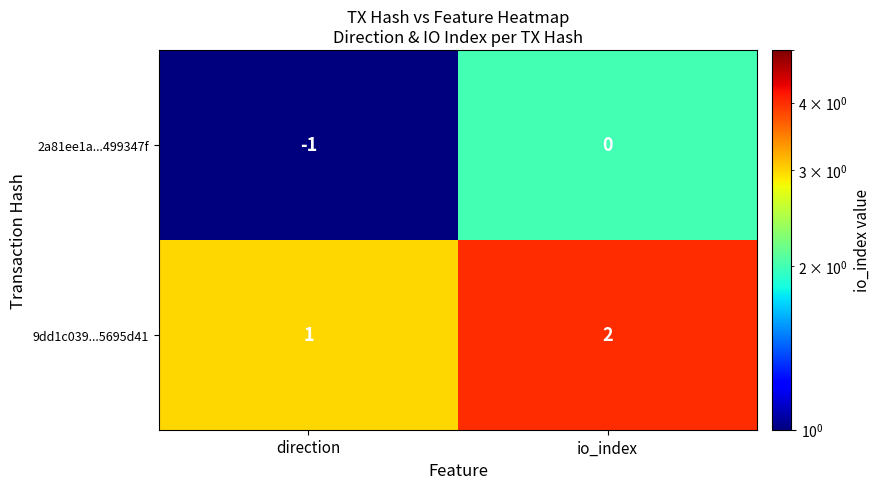

List the series in order of their peak value, lowest first.

2a81ee1a...499347f, 9dd1c039...5695d41